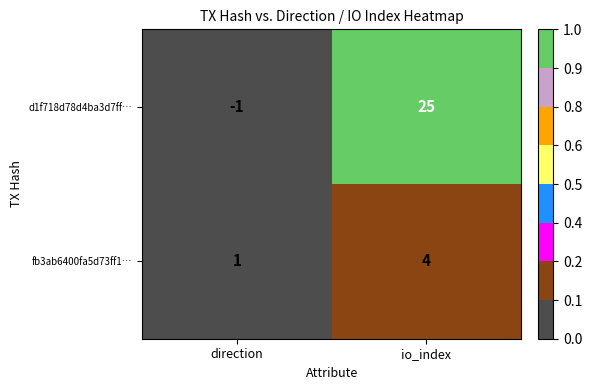

What is the difference between the fb3ab6400fa5d73ff1… values at io_index and direction?

3